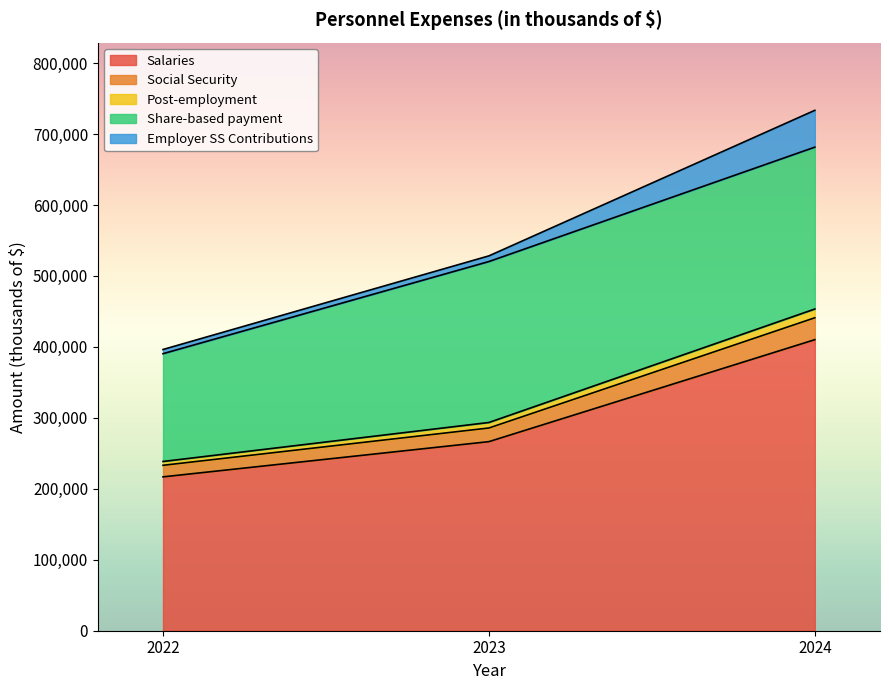

At which category is the sum across all series the highest?

2024